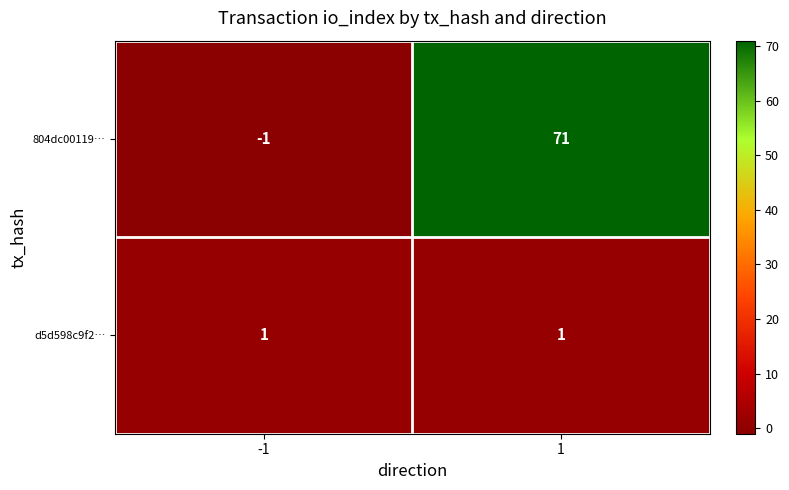

Which series has the widest spread of values?

804dc00119…